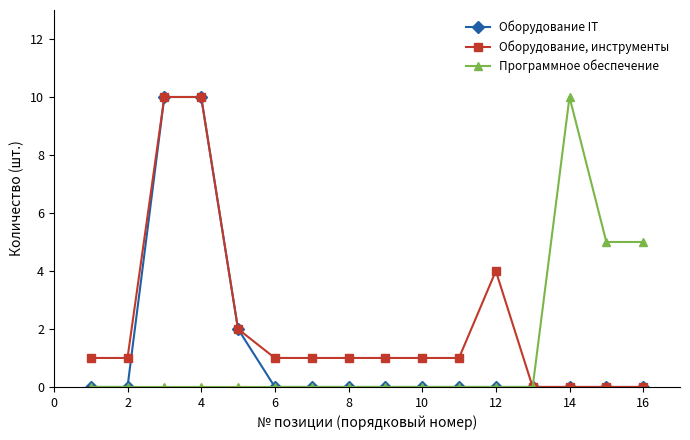

What is the greatest value displayed?

10